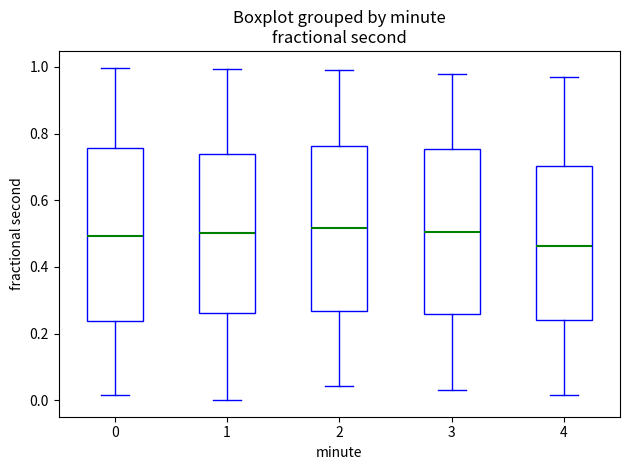

Which box has the lowest median line?

4